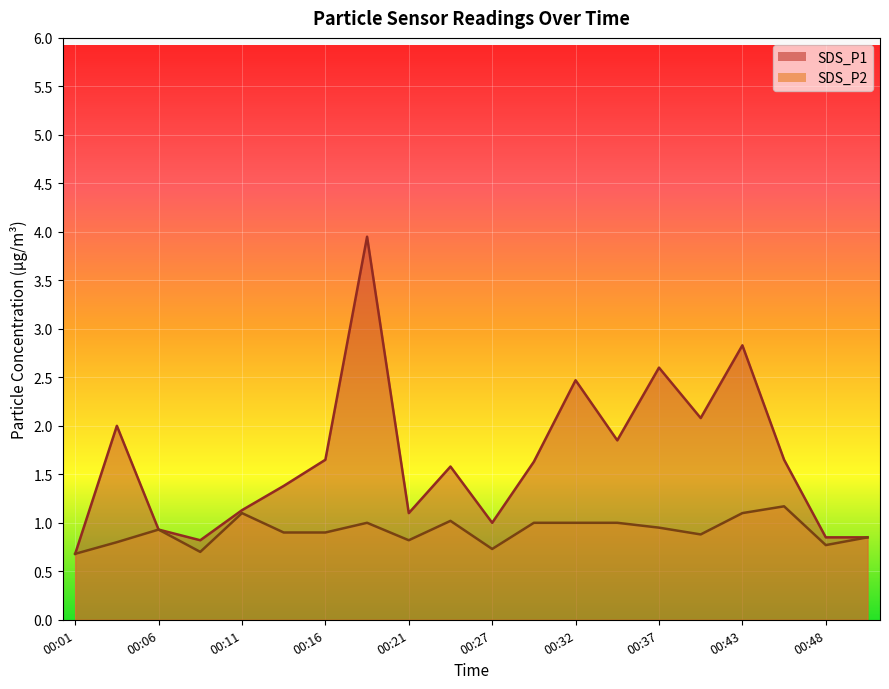

How many lines are shown in the chart?

2